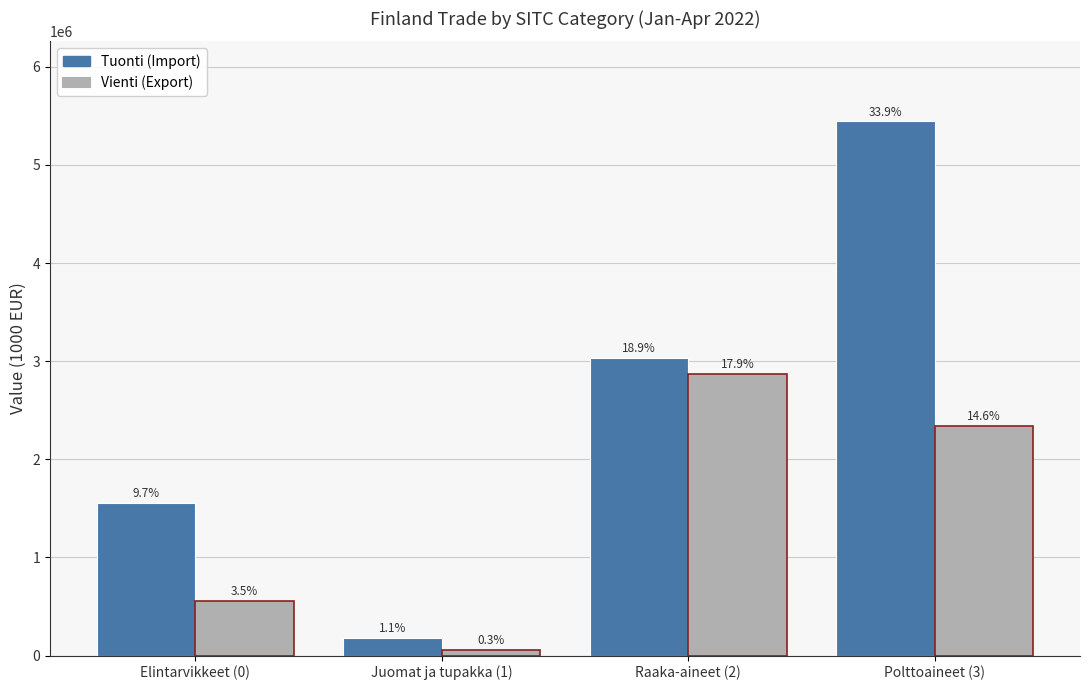

How many groups of bars are there?

4